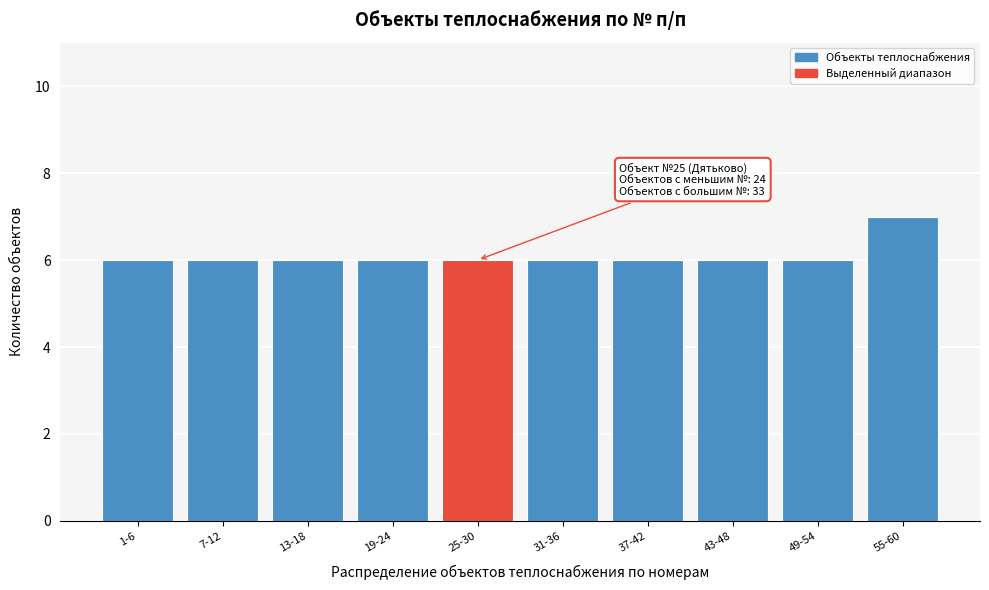

Reading left to right, what are all the values shown in this chart?

6	6	6	6	6	6	6	6	6	7